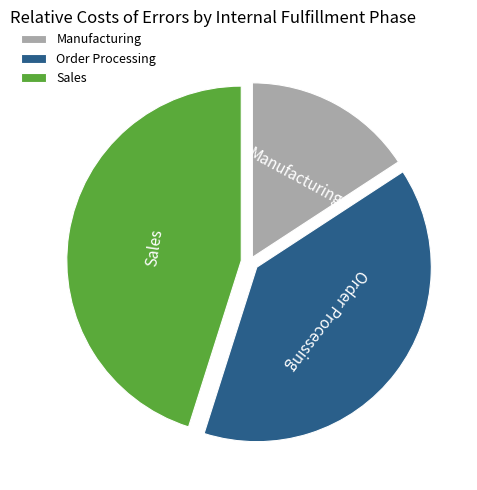

What is the largest slice in the pie chart?

Sales